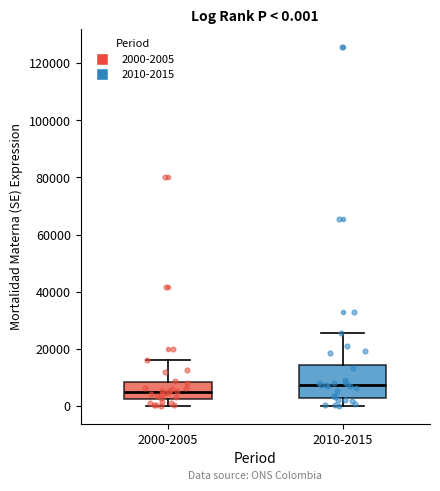

Which box is the tallest, from its lower edge to its upper edge?

2010-2015